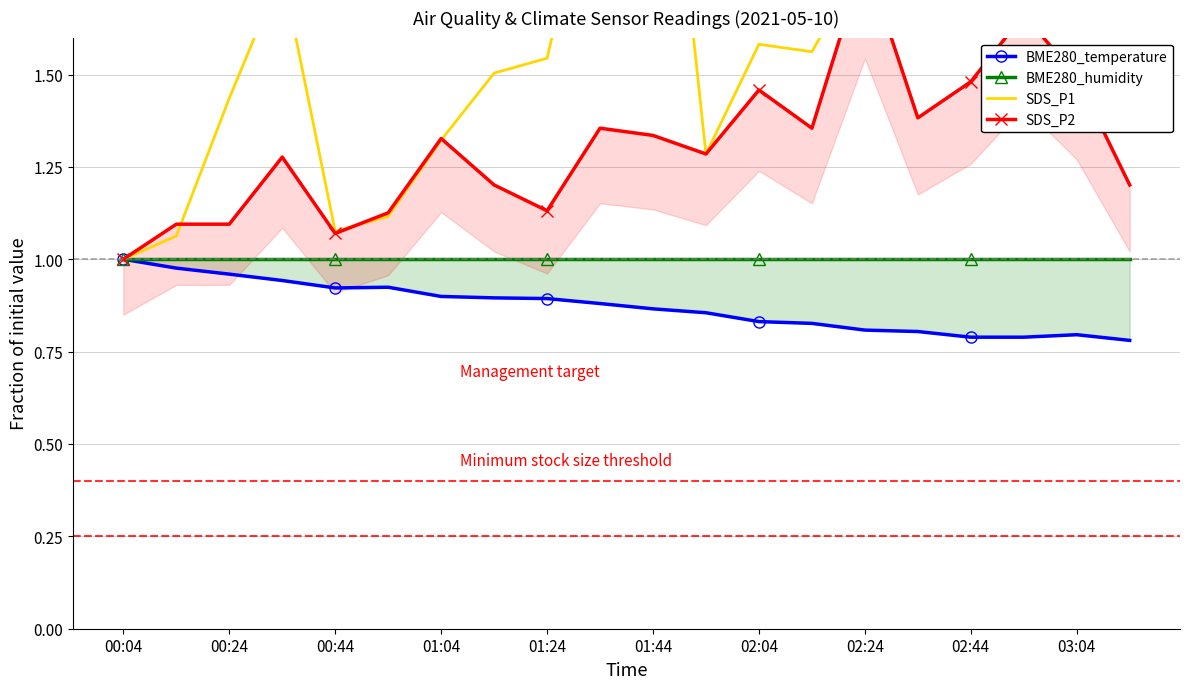

What is the label of the 8th point from the left?

02:24